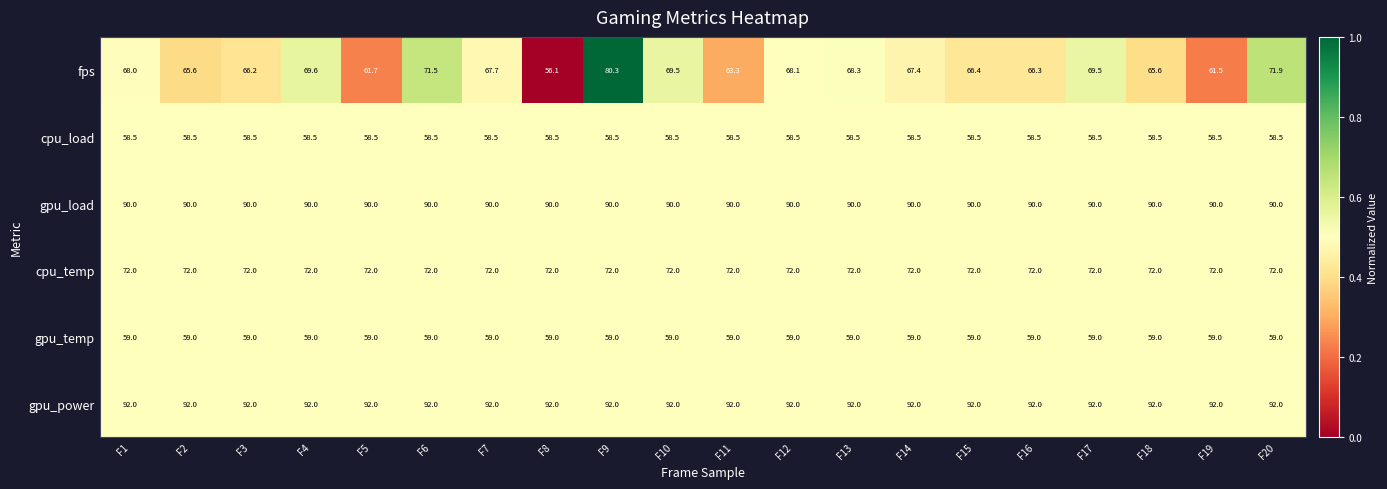

The cpu_temp series shows 72.0 at F9. True or false?

True